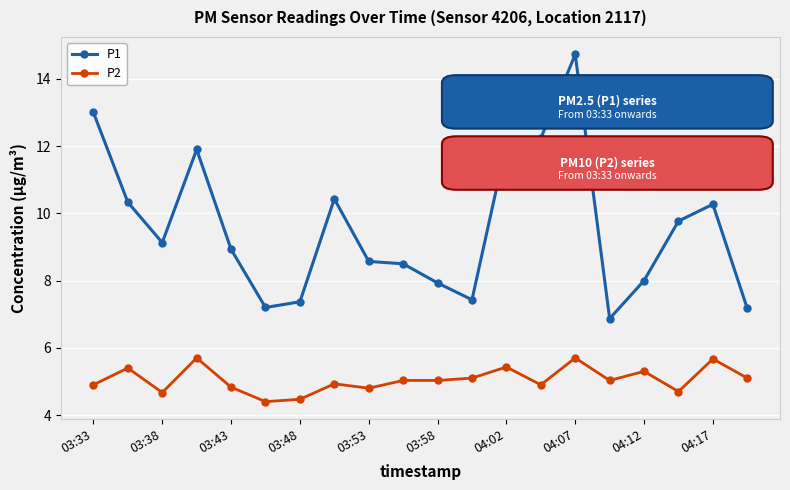

True or false: P1 and P2 intersect in this chart.

False